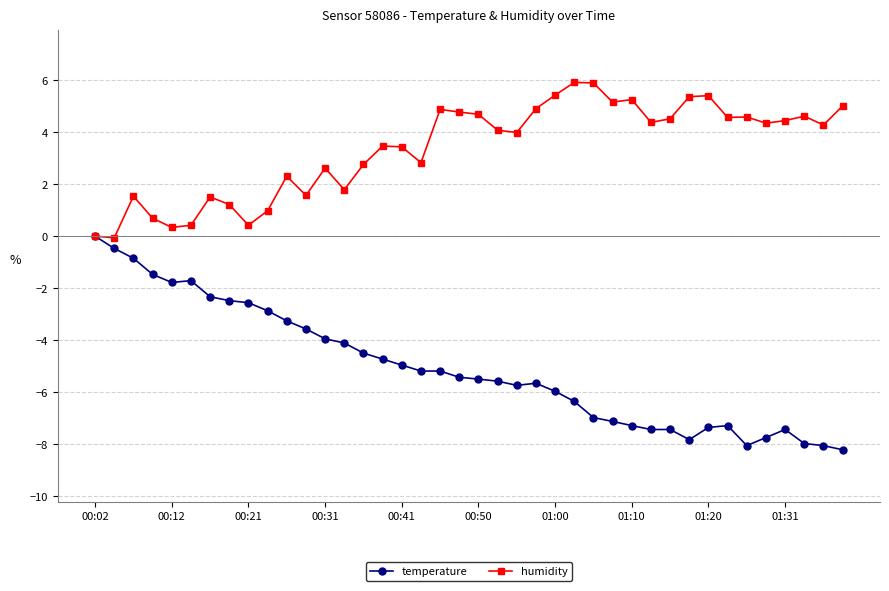

Which series has the largest total across all categories?

humidity